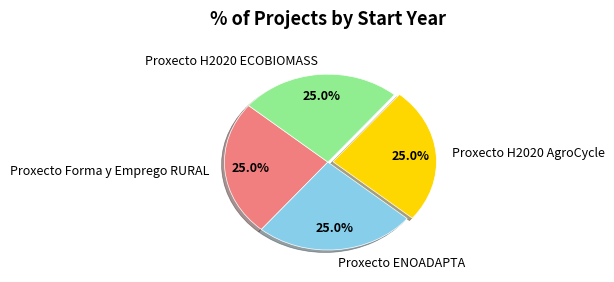

What is the total percentage of Proxecto Forma y Emprego RURAL and Proxecto H2020 AgroCycle?

50.0%